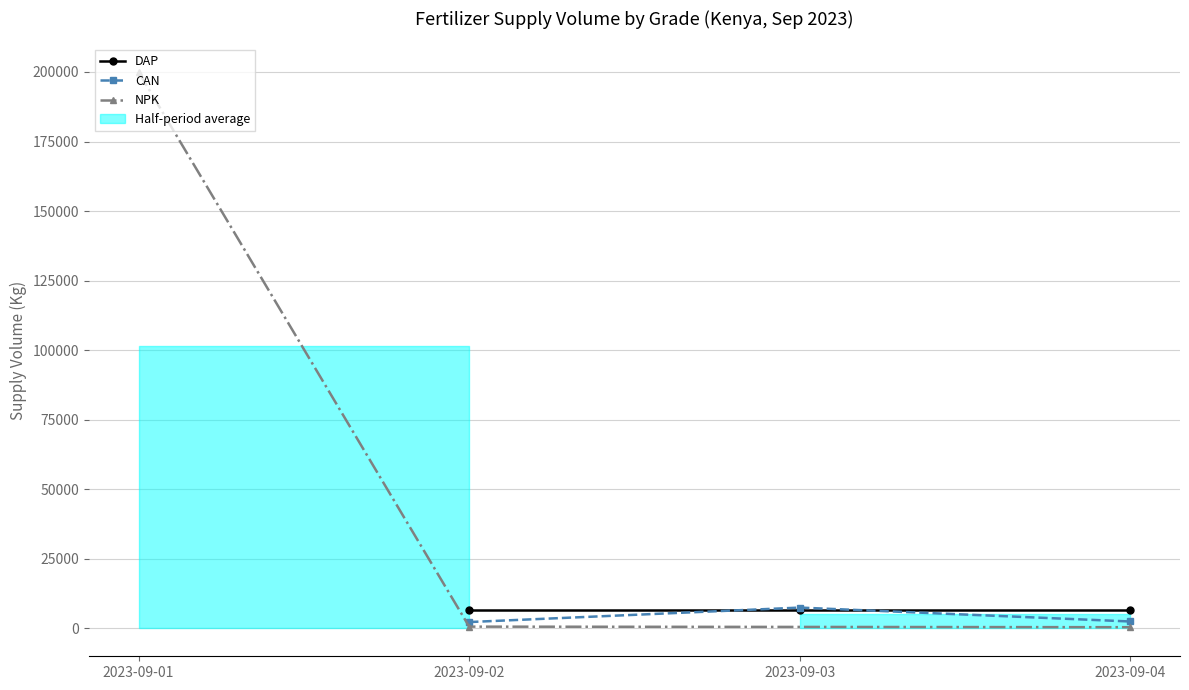

What is the value of the CAN point at the 2nd from the left?

7500